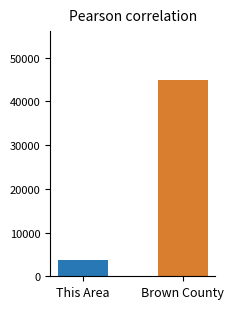

What is the minimum value shown in the chart?

3652